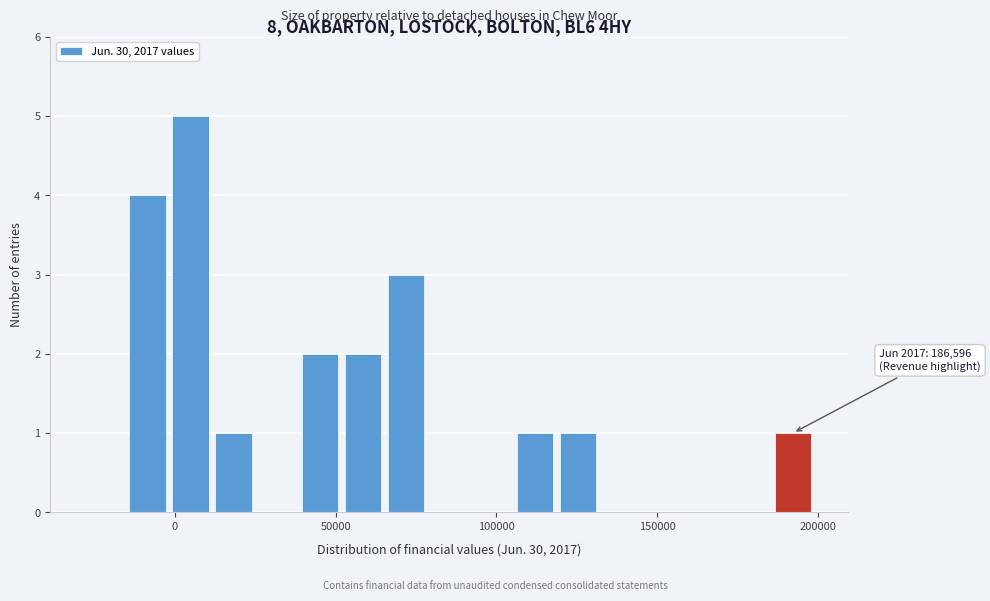

Read against the x-axis, roughly where is the centre of the tallest bar?

5000